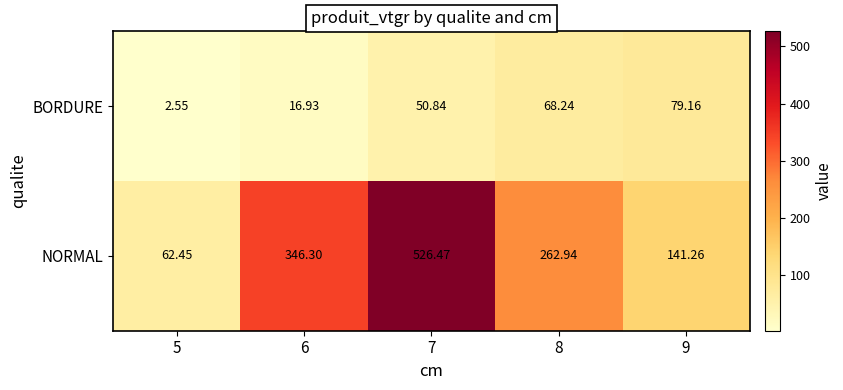

Rank the series at 5 from highest to lowest value.

NORMAL, BORDURE